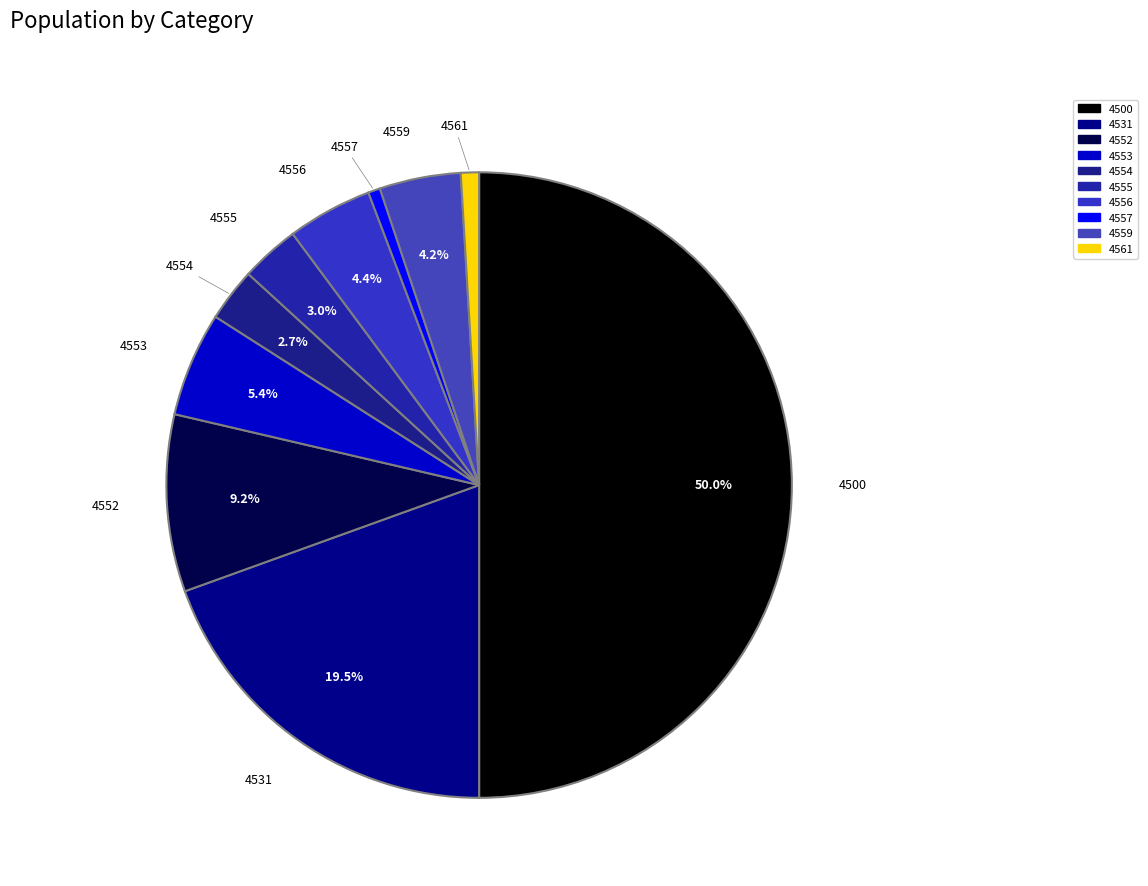

What is the largest slice in the pie chart?

4500